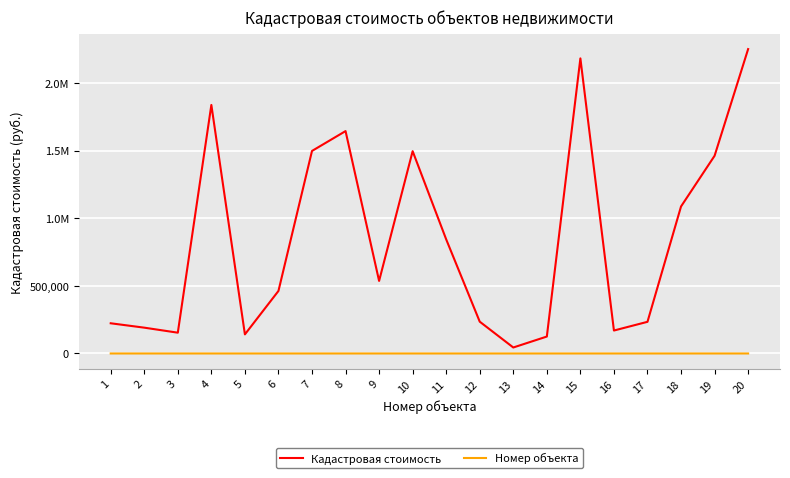

Which category has the highest value in the Номер объекта series?

20